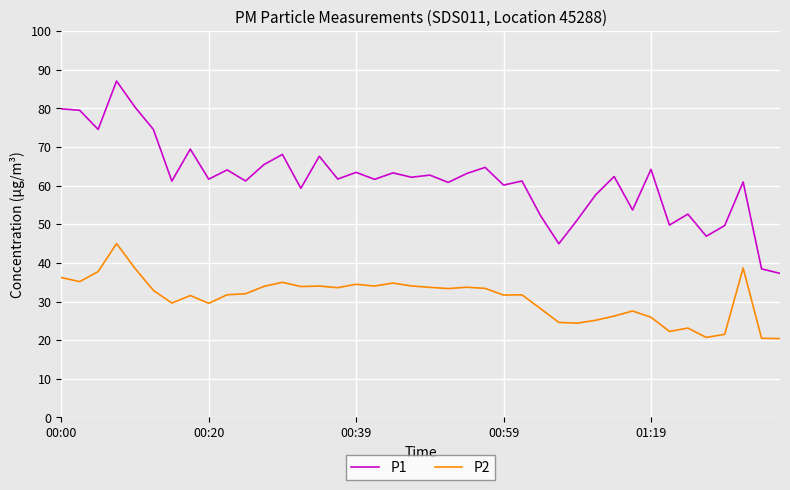

How many distinct data groups are displayed?

2